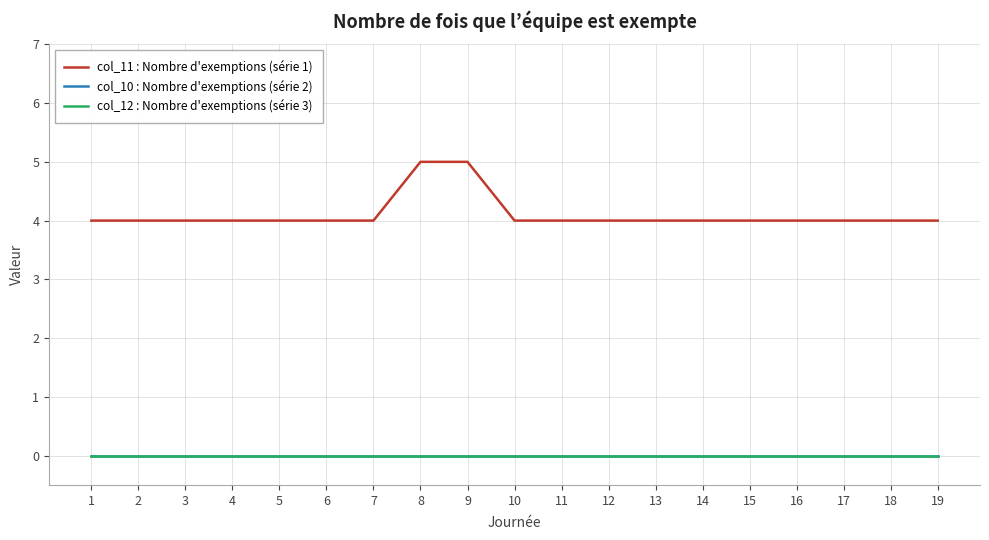

The value of col_11 : Nombre d'exemptions (série 1) at 19 is 1. True or false?

False